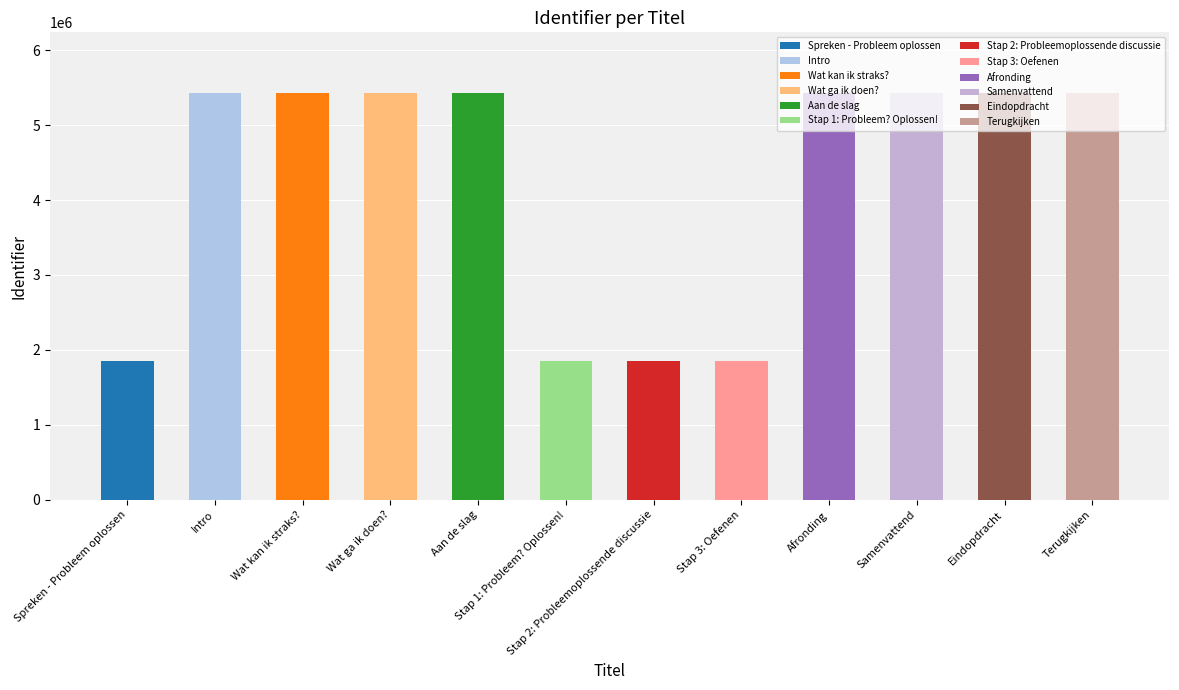

The value at Spreken - Probleem oplossen is 855590. True or false?

False